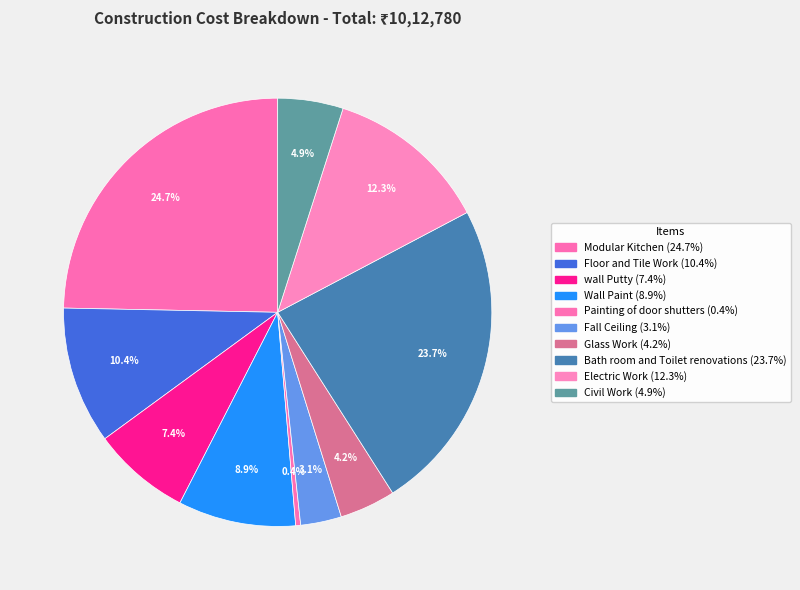

What is the ratio of the value at Wall Paint to the value at Floor and Tile Work?

0.9